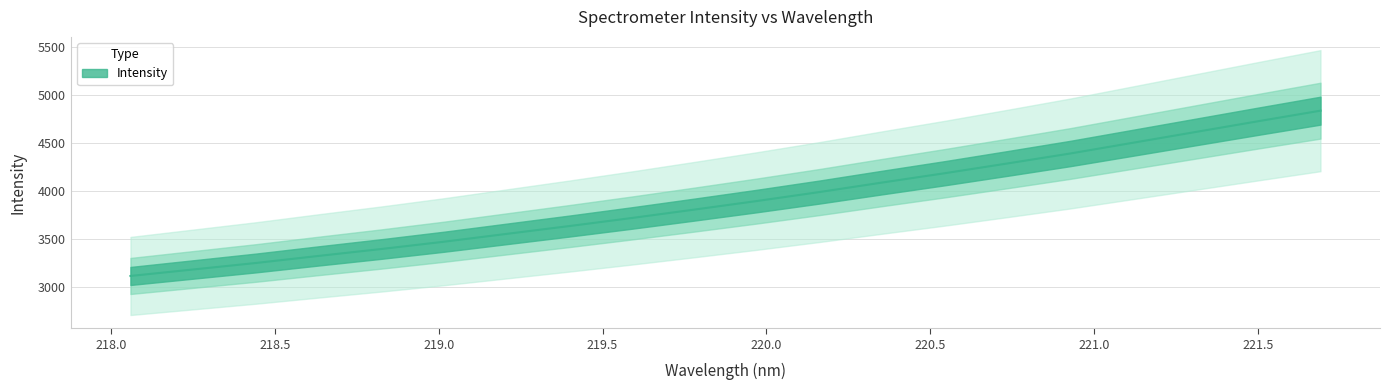

What is the difference between the second highest and minimum values?

1606.3